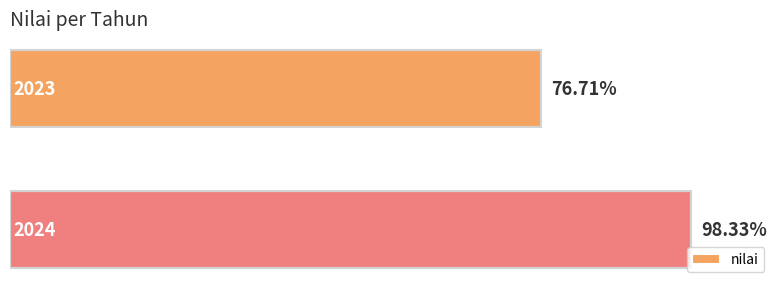

What is the average value?

87.5